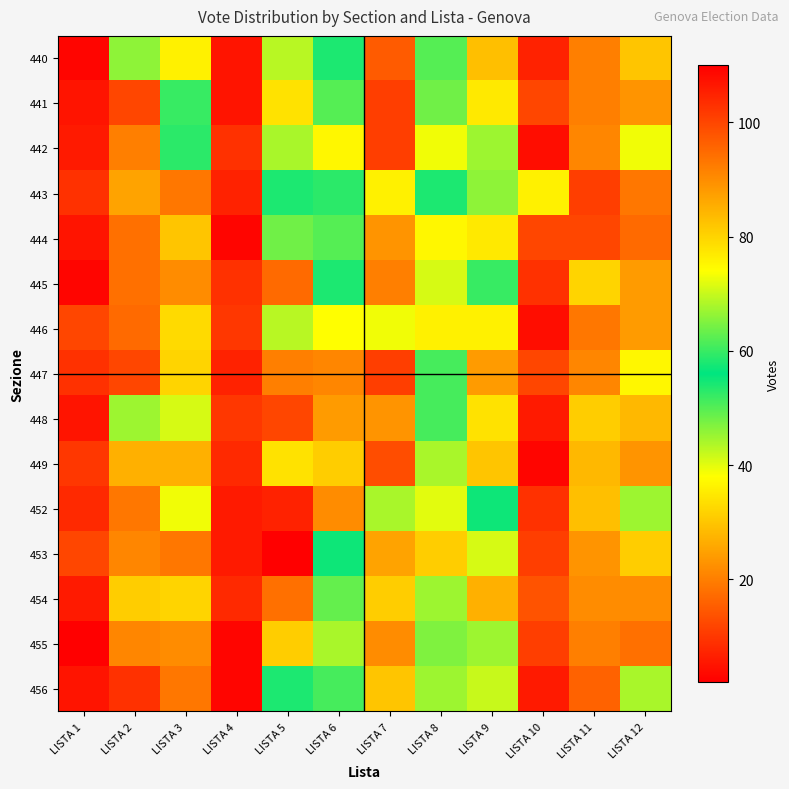

Which category has the lowest value across all series?

LISTA 1